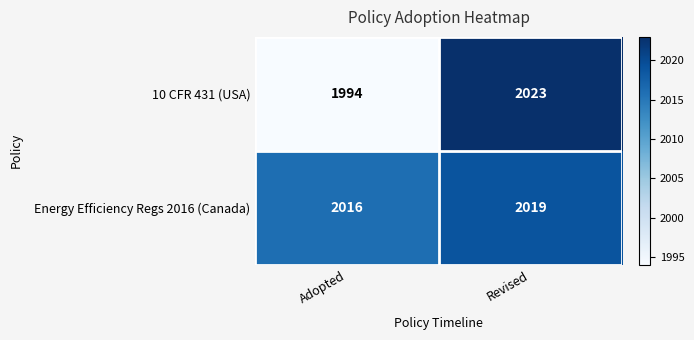

Which series changed the most between Adopted and Revised?

10 CFR 431 (USA)